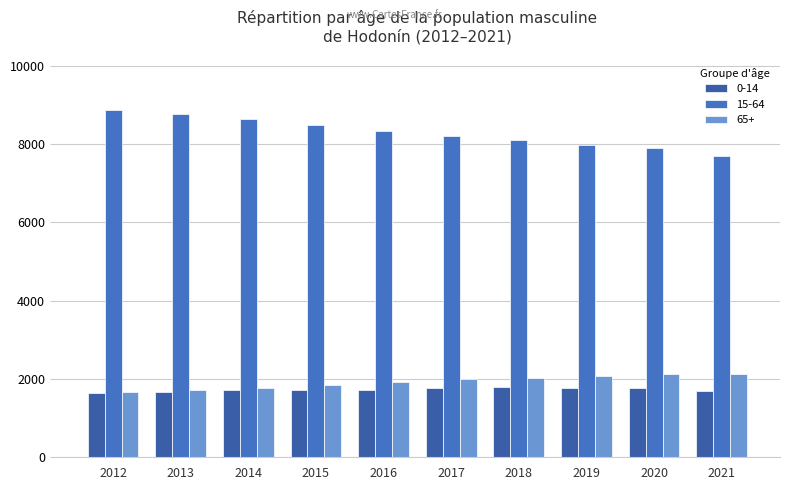

How many distinct data groups are displayed?

3